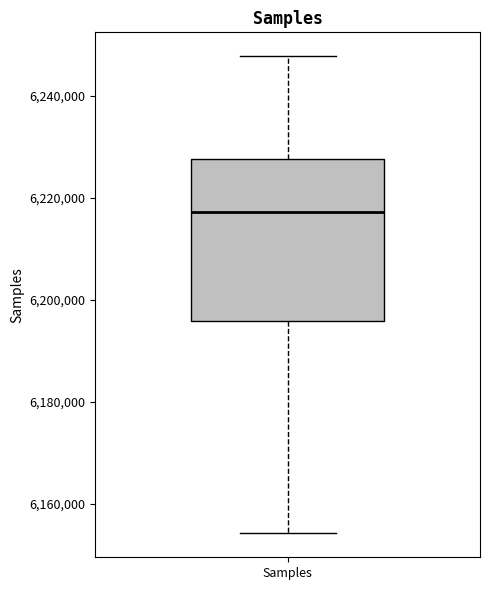

Read this box plot against the y-axis: the position of the median line, the range covered by the box, and the ends of both whiskers. The values are not printed on the chart, so give them approximately, as read against the axis.

median 6218000, box 6196000 to 6228000, whiskers 6154000 to 6248000